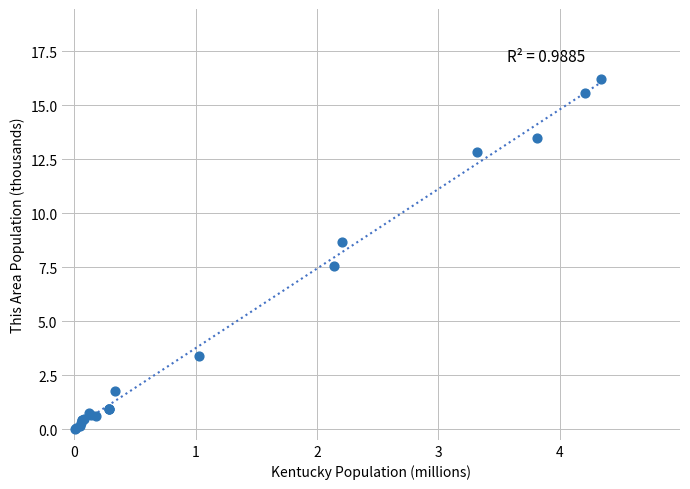

What Y value in the scatter plot is closest to 8?

7.6